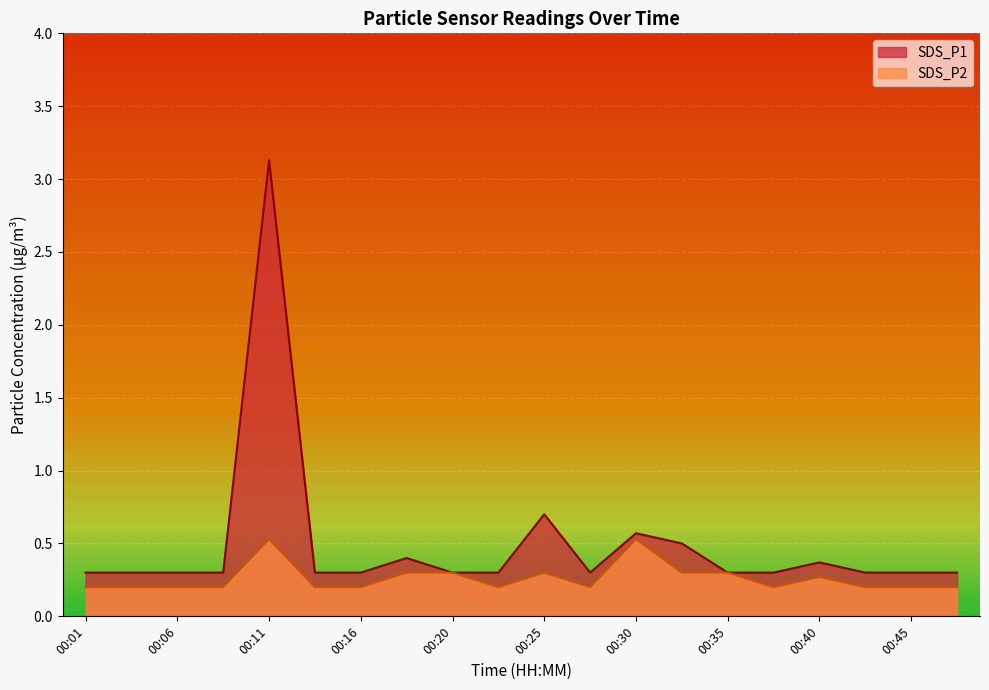

Reading left to right, extract all data points from this chart.

SDS_P1: 0.3	0.3	0.3	0.3	3.1	0.3	0.3	0.4	0.3	0.3	0.7	0.3	0.6	0.5	0.3	0.3	0.4	0.3	0.3	0.3
SDS_P2: 0.2	0.2	0.2	0.2	0.5	0.2	0.2	0.3	0.3	0.2	0.3	0.2	0.5	0.3	0.3	0.2	0.3	0.2	0.2	0.2